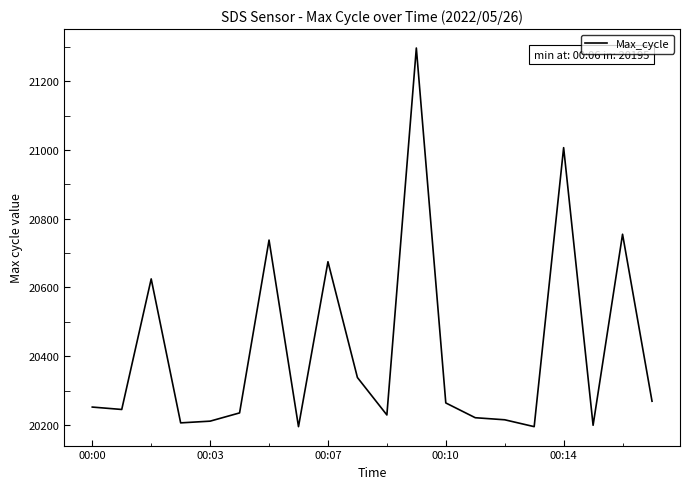

What is the greatest value displayed?

21297